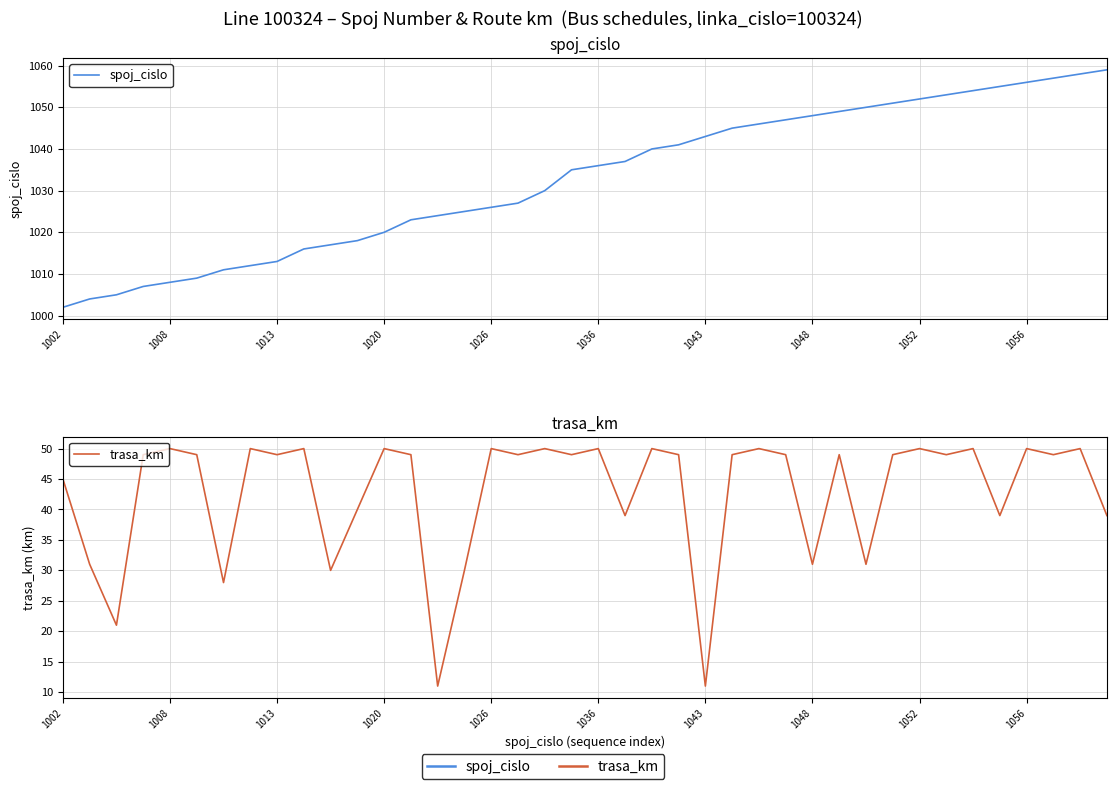

What is the total value across all series at 1002?

1047